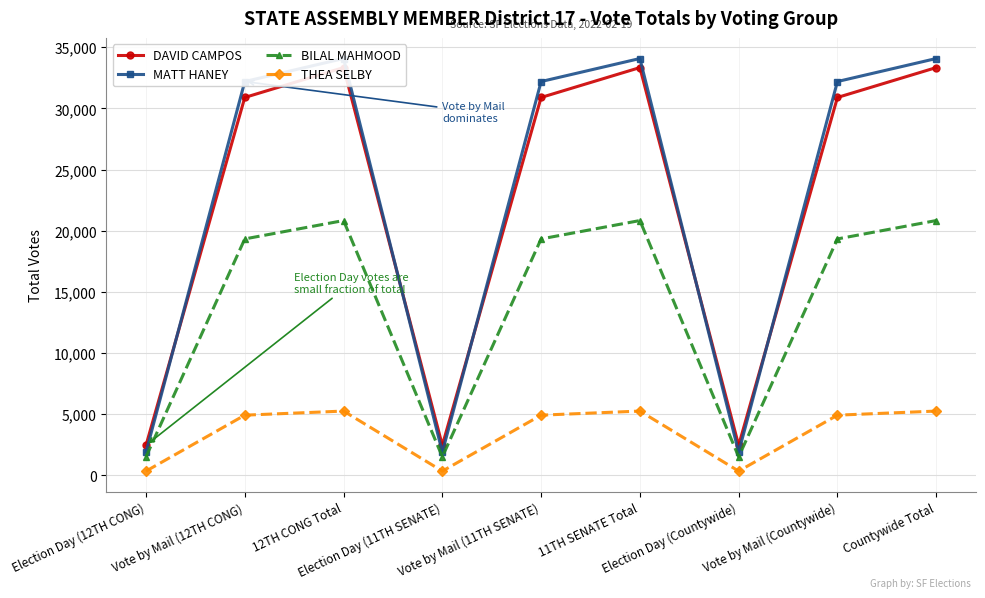

True or false: MATT HANEY has a value of 34077 at Countywide Total.

True